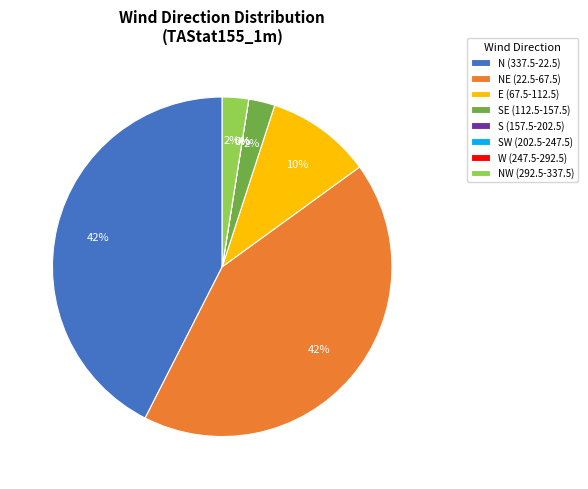

Is there any slice that represents more than half of the pie?

No